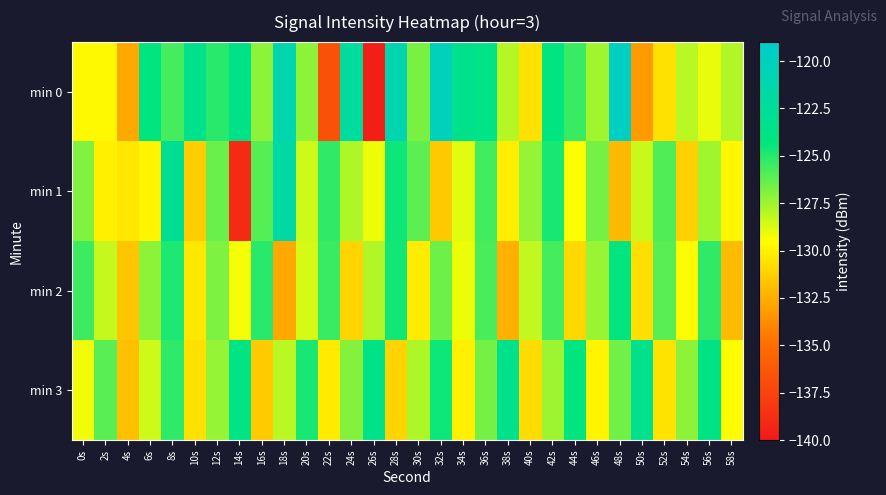

What is the difference between the highest and lowest values at 44s?

6.7